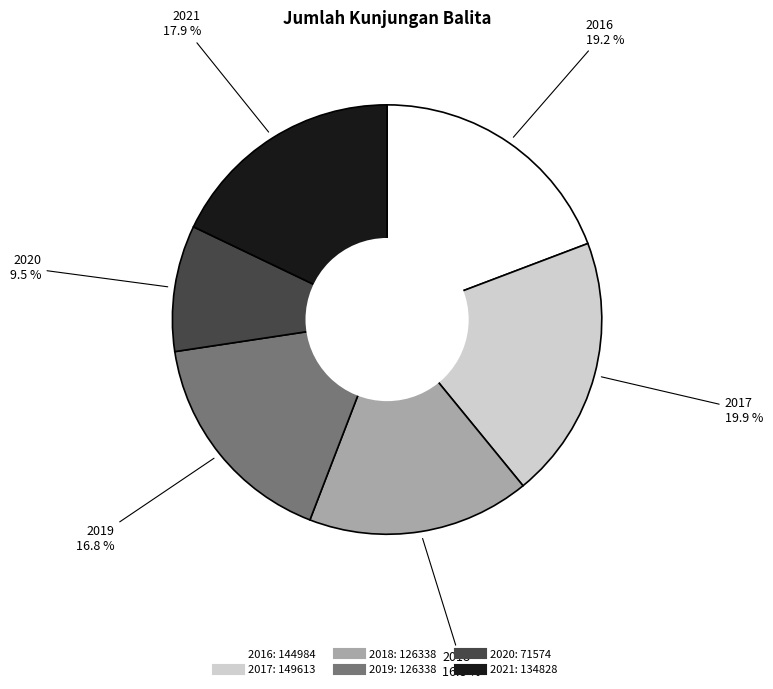

Between 2020 and 2018, which is larger?

2018